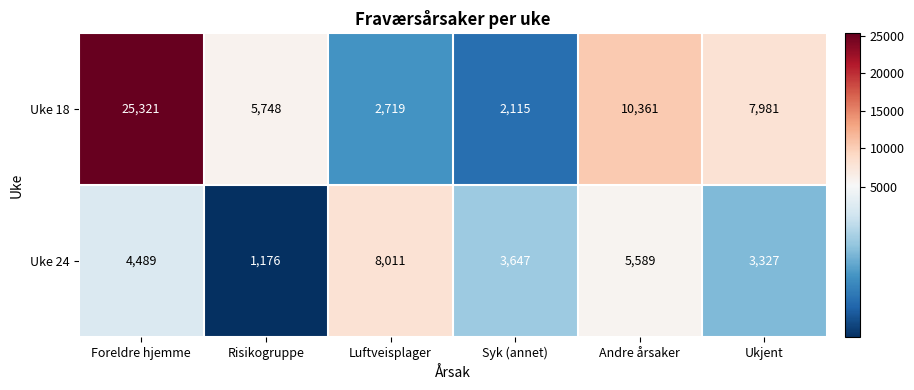

What is the difference between the second highest and second lowest values in the Uke 18 series?

7642